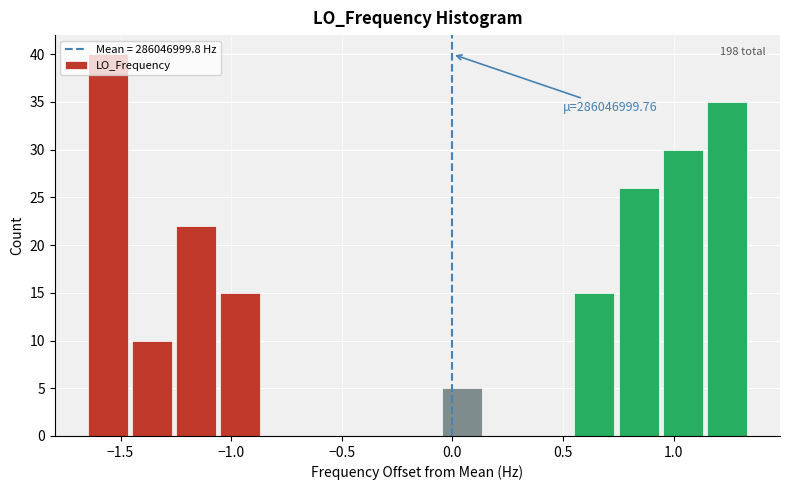

Which range on the x-axis has the tallest bar?

-1.65 to -1.45